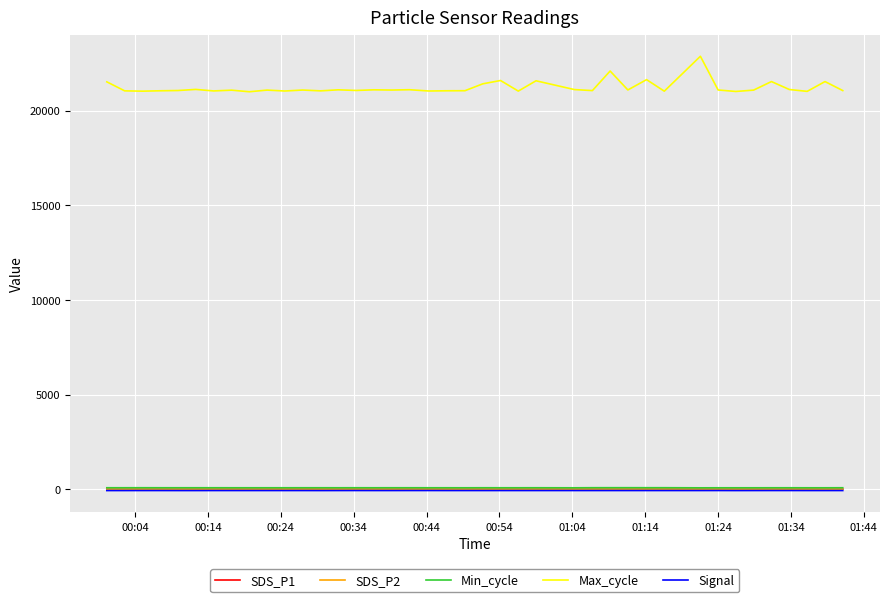

True or false: Min_cycle has more than 2 interior local peaks.

True